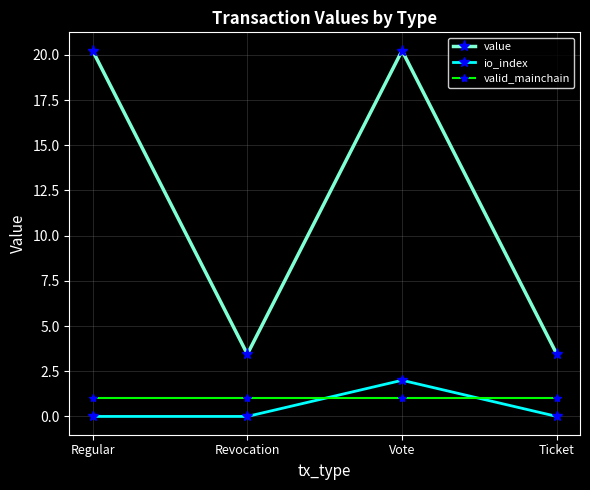

What is the label of the 1st point from the right?

Ticket